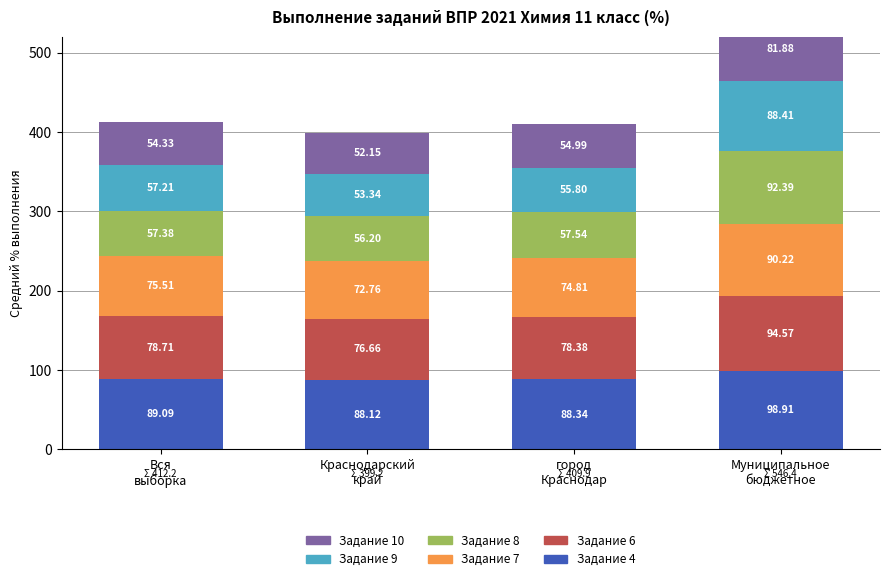

What is the maximum value shown in the chart?

98.9